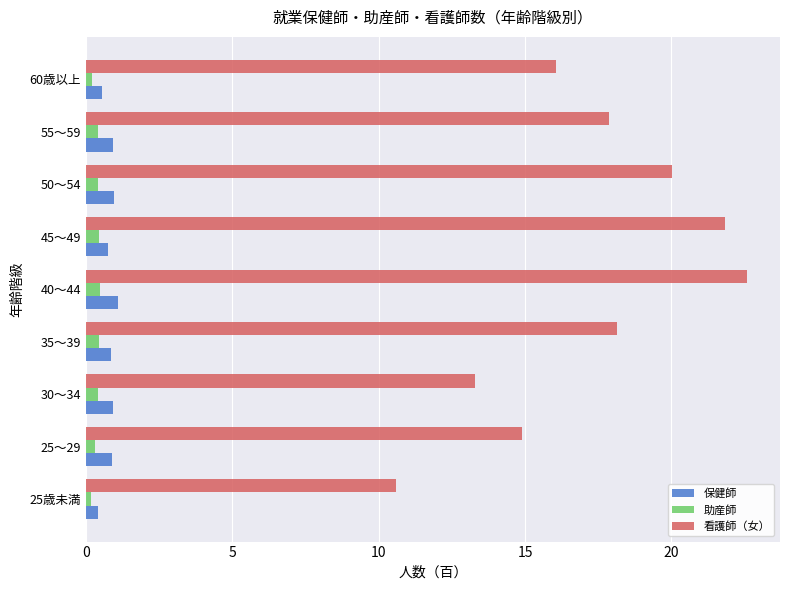

At how many categories does at least one series exceed 0?

9